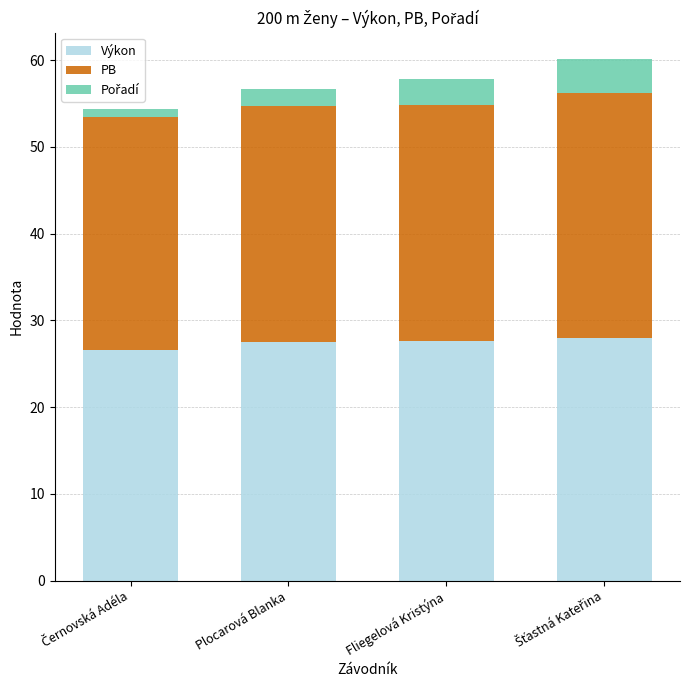

The value of Výkon at Plocarová Blanka is 27.5. True or false?

True